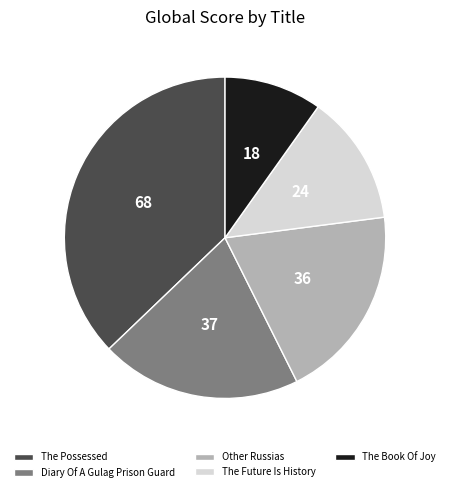

Does any single category account for the majority?

No